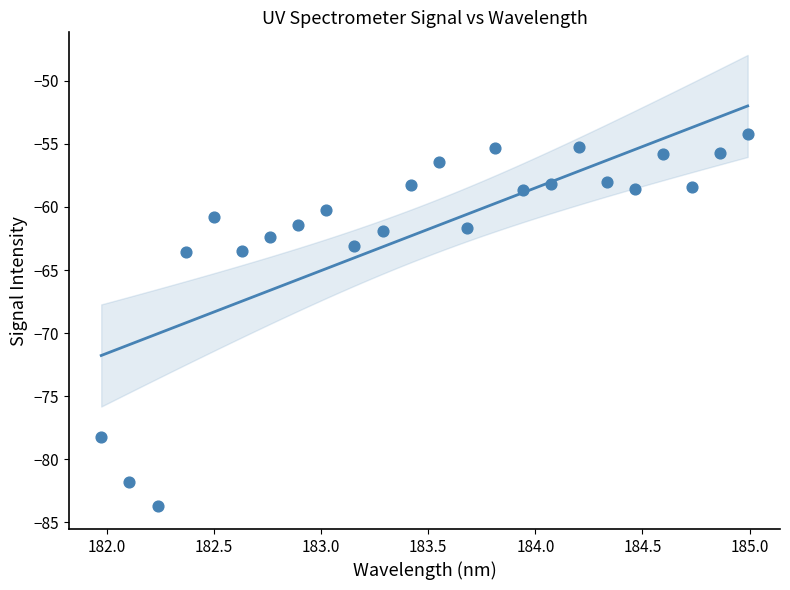

What is the range of X values (max minus min)?

3.0